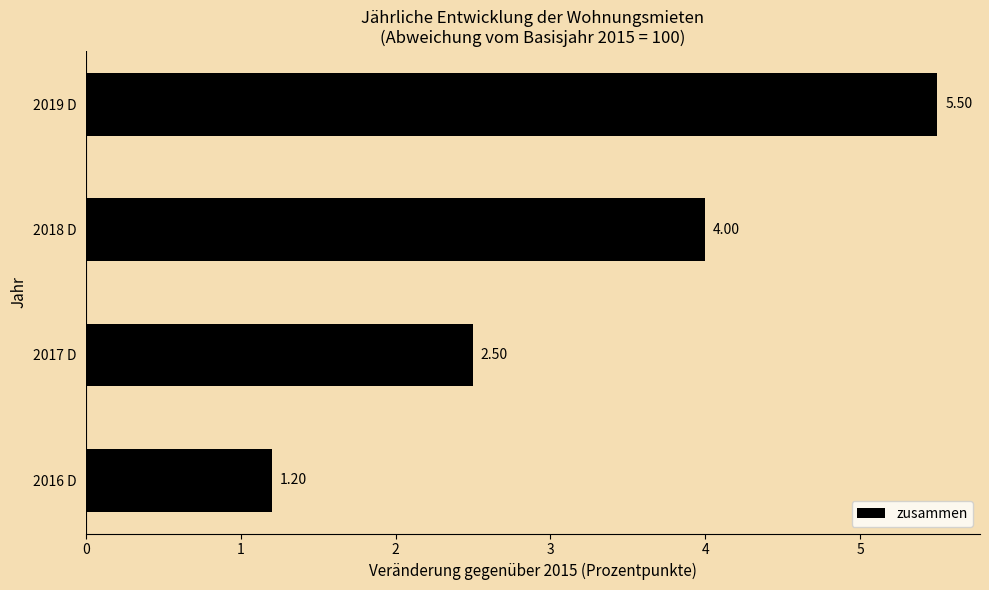

What is the change in value from 2017 D to 2018 D?

+1.5